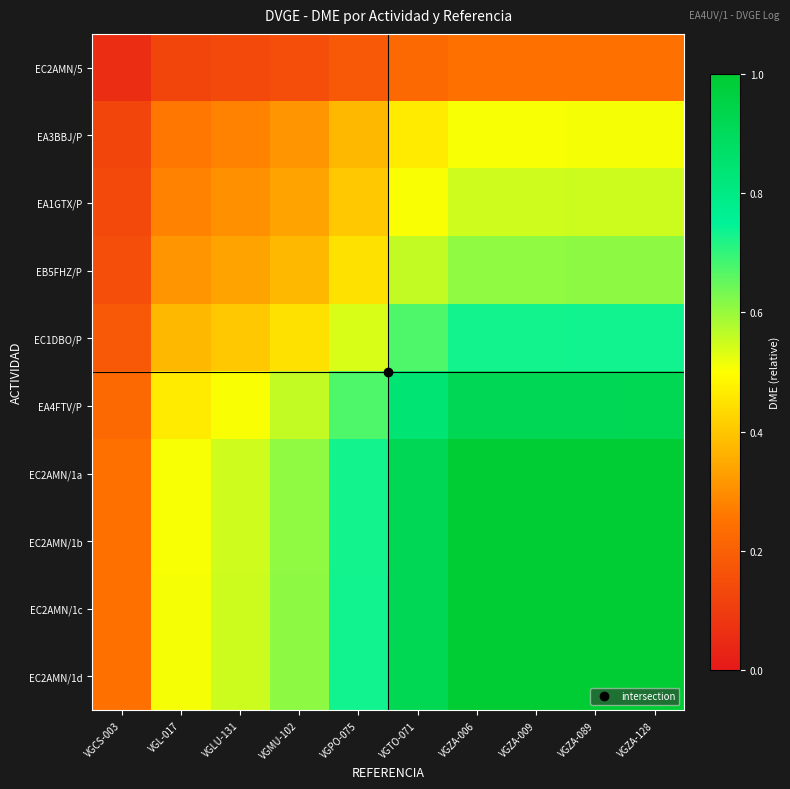

What is the maximum value shown in the chart?

1.0